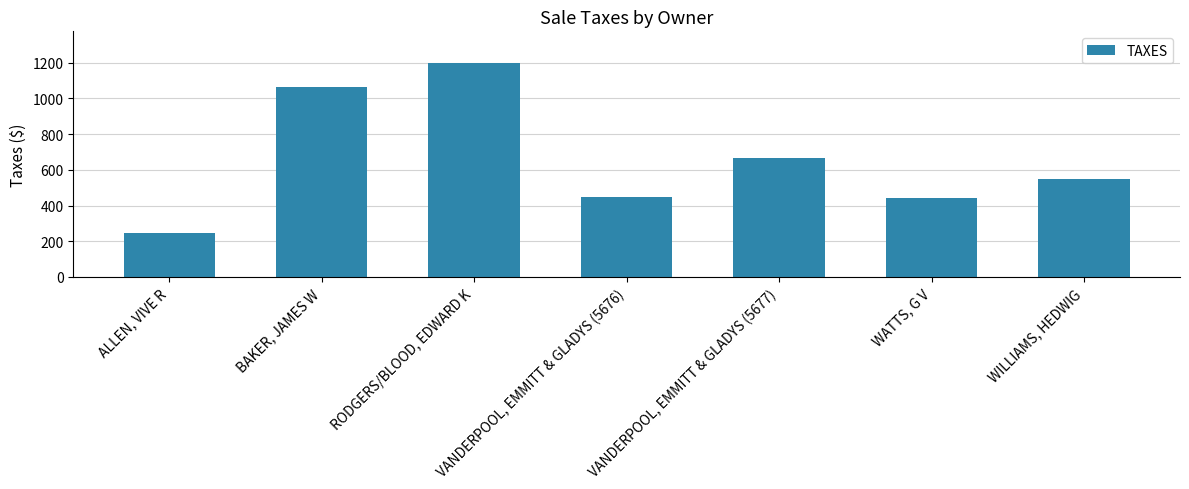

At which label does the data first exceed 547?

BAKER, JAMES W